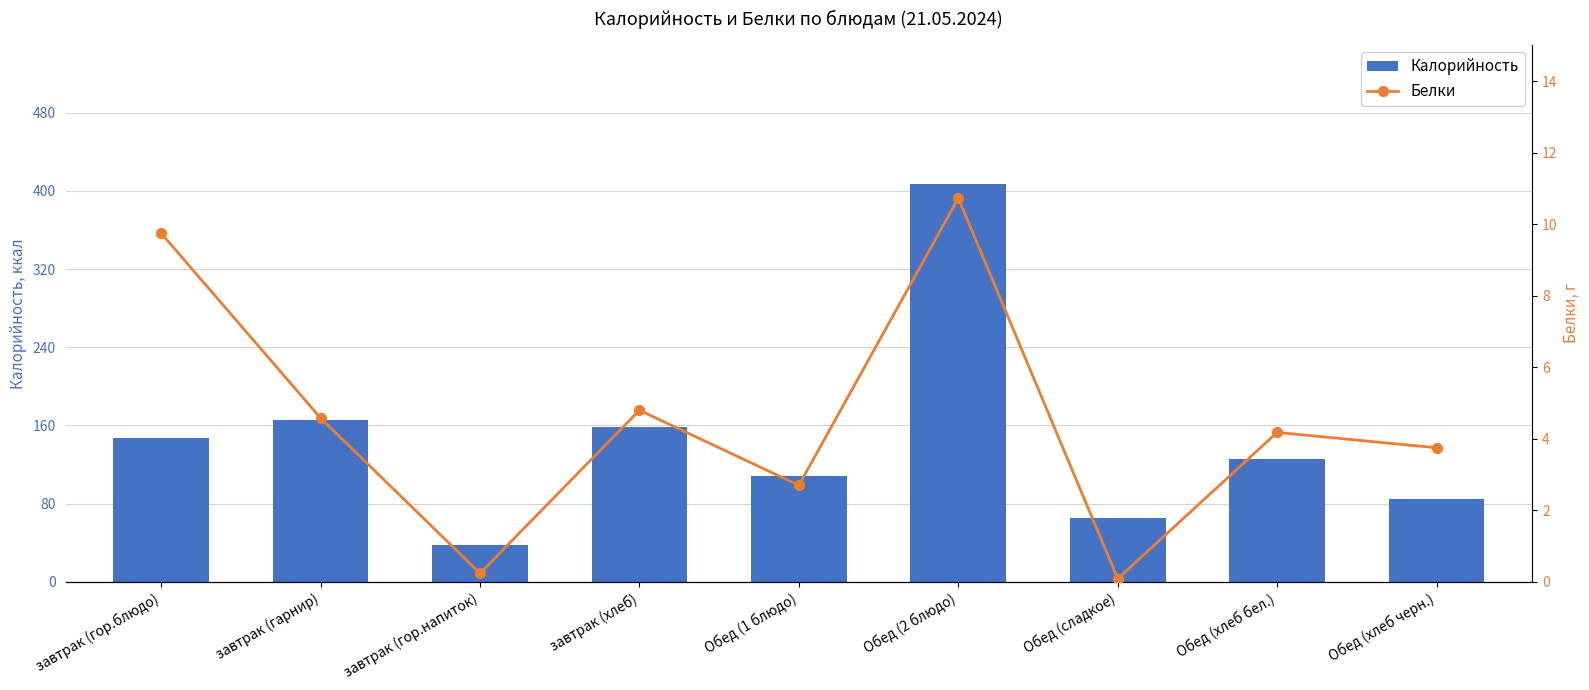

The value of Белки at Обед (1 блюдо) is 2.7. True or false?

True